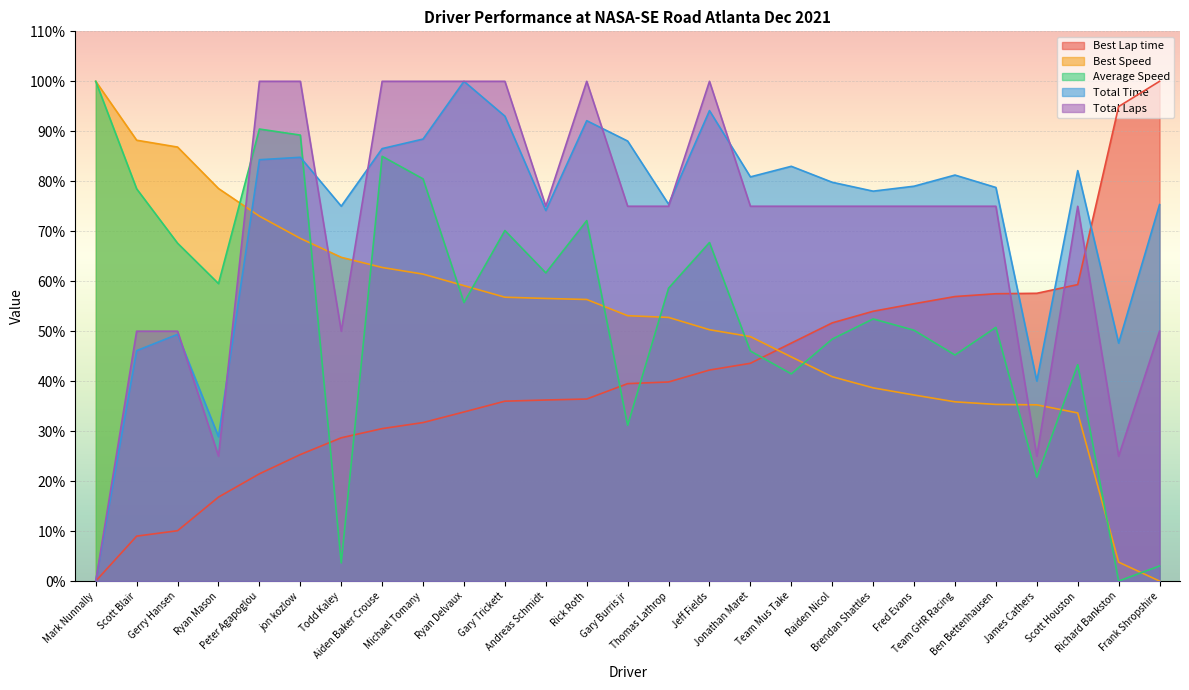

True or false: Total Time has a value of 11.4 at Ryan Mason.

False